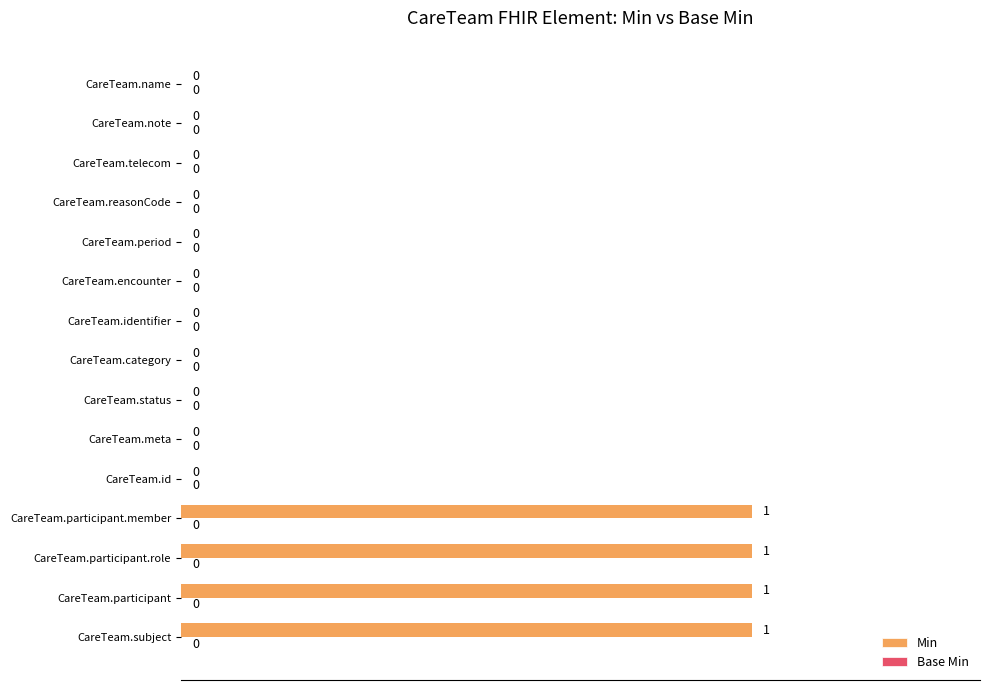

Reading bottom to top, list all the values displayed in this chart.

CareTeam.subject=1	CareTeam.participant=1	CareTeam.participant.role=1	CareTeam.participant.member=1	CareTeam.id=0	CareTeam.meta=0	CareTeam.status=0	CareTeam.category=0	CareTeam.identifier=0	CareTeam.encounter=0	CareTeam.period=0	CareTeam.reasonCode=0	CareTeam.telecom=0	CareTeam.note=0	CareTeam.name=0